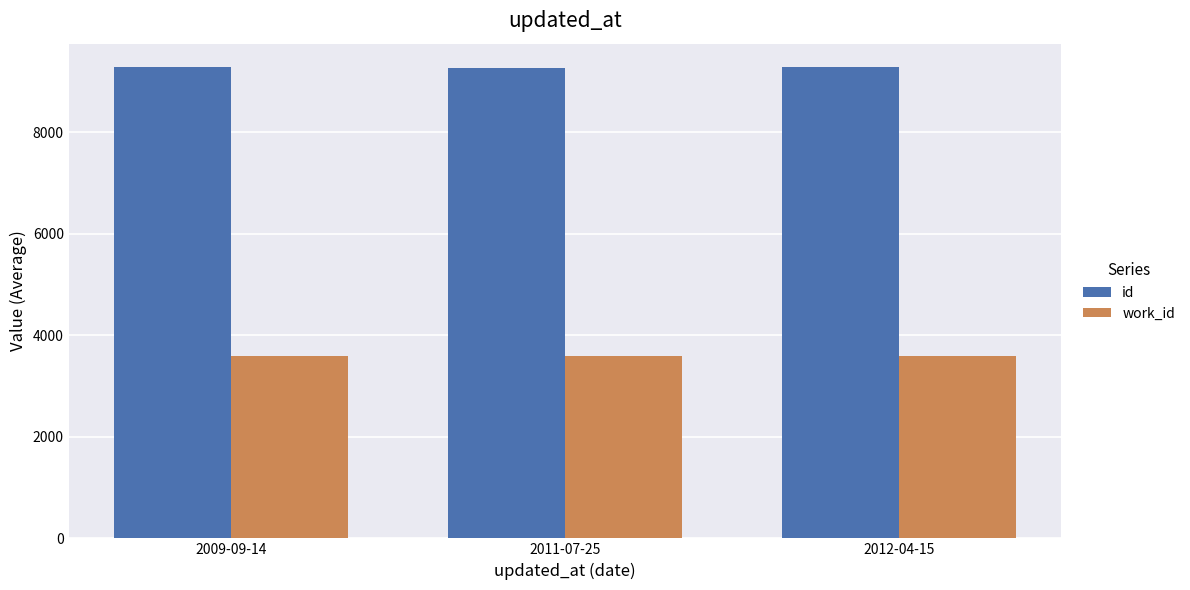

What are all the series names shown in the legend?

id, work_id